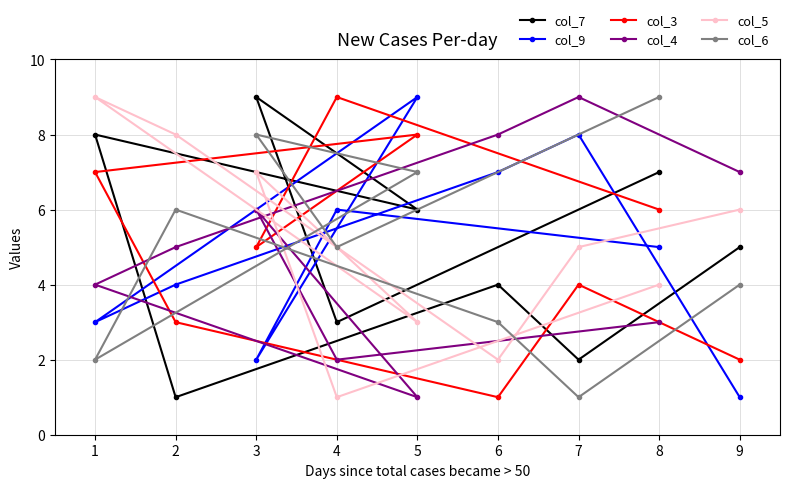

True or false: col_5 has a value of 6 at 9.

True